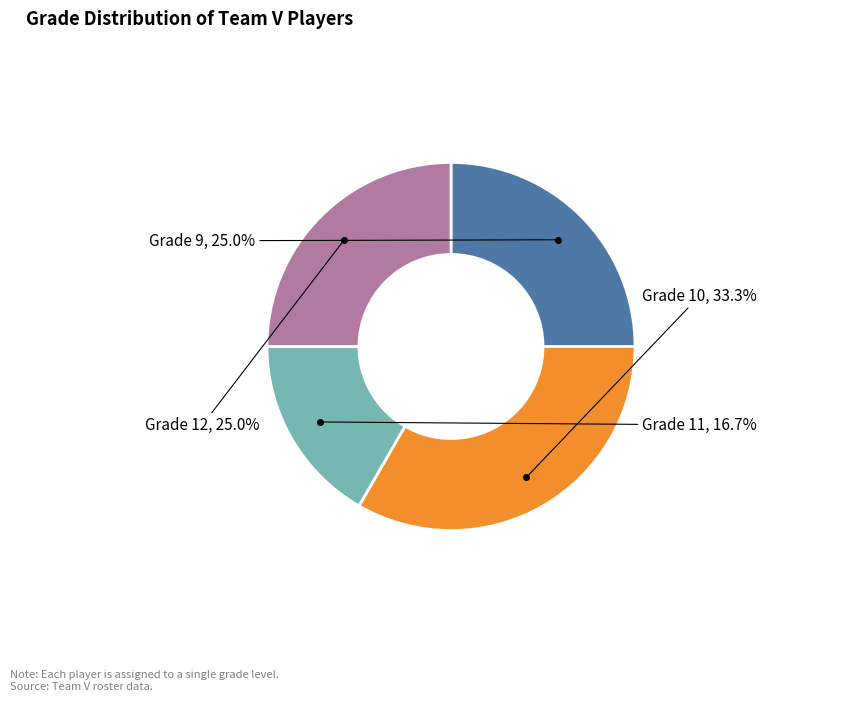

Does any single category account for the majority?

No